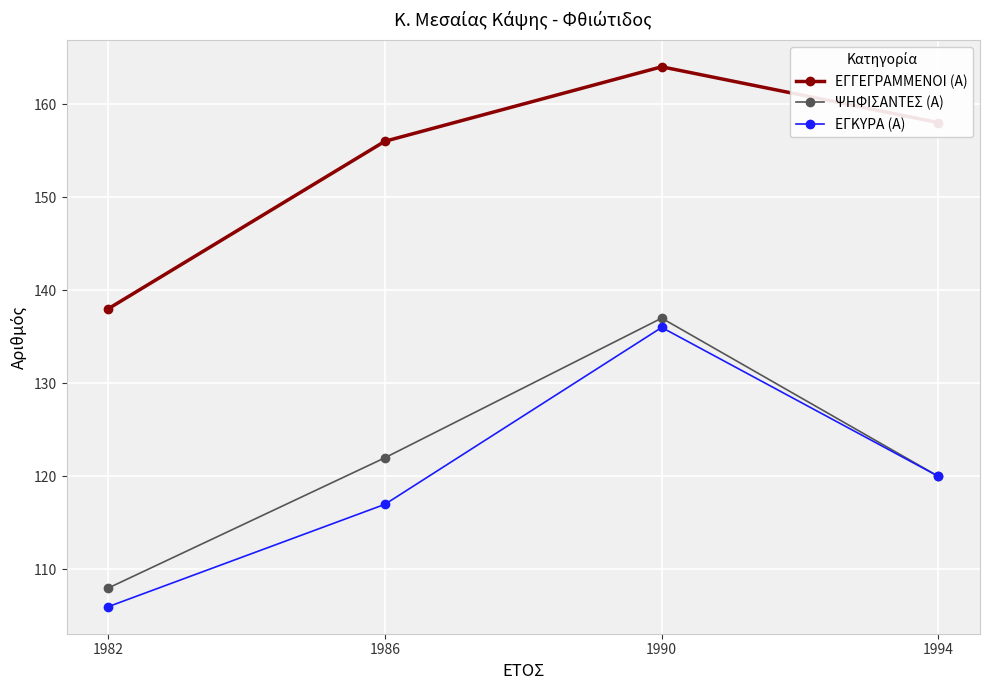

What is the maximum value for ΕΓΓΕΓΡΑΜΜΕΝΟΙ (Α)?

164